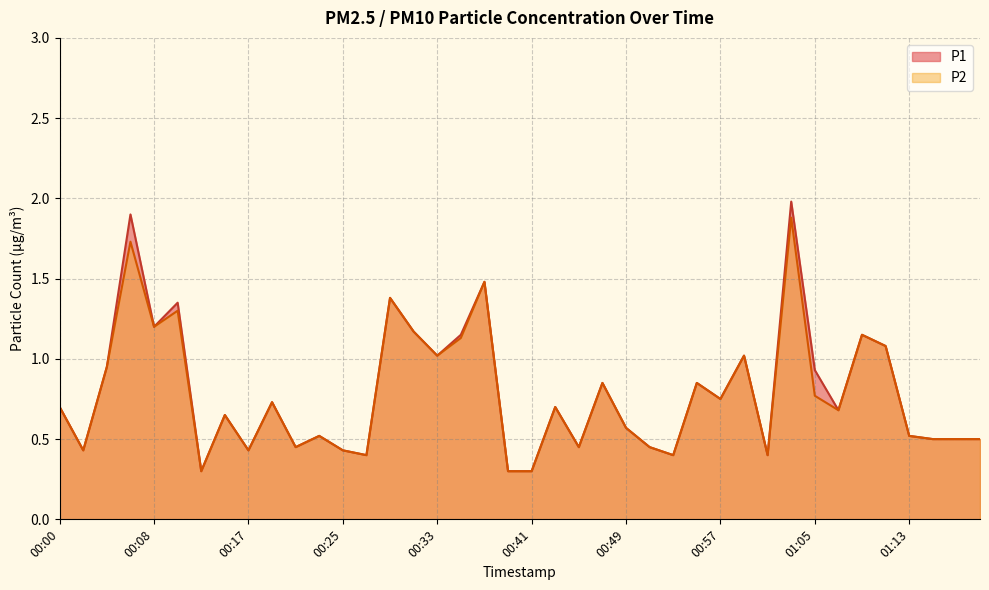

Reading left to right, list all the values displayed in this chart.

P1: 00:00=0.7	00:02=0.4	00:04=0.9	00:06=1.9	00:08=1.2	00:11=1.4	00:13=0.3	00:15=0.7	00:17=0.4	00:19=0.7	00:21=0.5	00:23=0.5	00:25=0.4	00:27=0.4	00:29=1.4	00:31=1.2	00:33=1.0	00:35=1.1	00:37=1.5	00:39=0.3	00:41=0.3	00:43=0.7	00:45=0.5	00:47=0.8	00:49=0.6	00:51=0.5	00:53=0.4	00:55=0.8	00:57=0.8	00:59=1.0	01:01=0.4	01:03=2.0	01:05=0.9	01:07=0.7	01:09=1.1	01:11=1.1	01:13=0.5	01:15=0.5	01:17=0.5	01:19=0.5
P2: 00:00=0.7	00:02=0.4	00:04=0.9	00:06=1.7	00:08=1.2	00:11=1.3	00:13=0.3	00:15=0.7	00:17=0.4	00:19=0.7	00:21=0.5	00:23=0.5	00:25=0.4	00:27=0.4	00:29=1.4	00:31=1.2	00:33=1.0	00:35=1.1	00:37=1.5	00:39=0.3	00:41=0.3	00:43=0.7	00:45=0.5	00:47=0.8	00:49=0.6	00:51=0.5	00:53=0.4	00:55=0.8	00:57=0.8	00:59=1.0	01:01=0.4	01:03=1.9	01:05=0.8	01:07=0.7	01:09=1.1	01:11=1.1	01:13=0.5	01:15=0.5	01:17=0.5	01:19=0.5